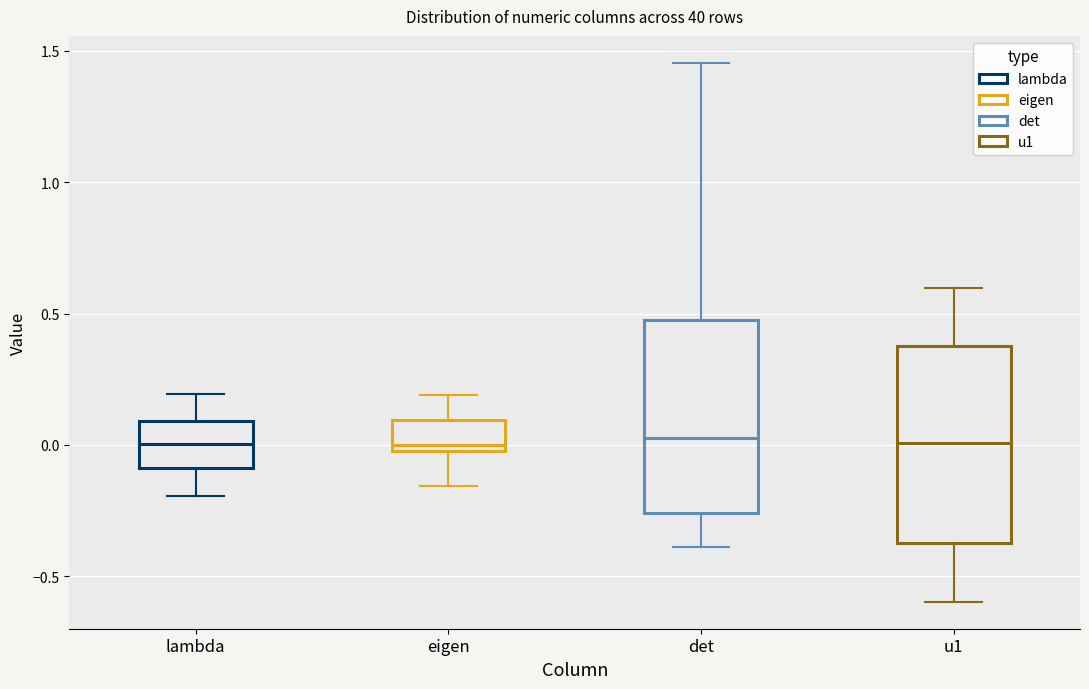

Where is the upper edge of the box for det on the y-axis? The values are not printed on the chart, so give them approximately, as read against the axis.

0.50